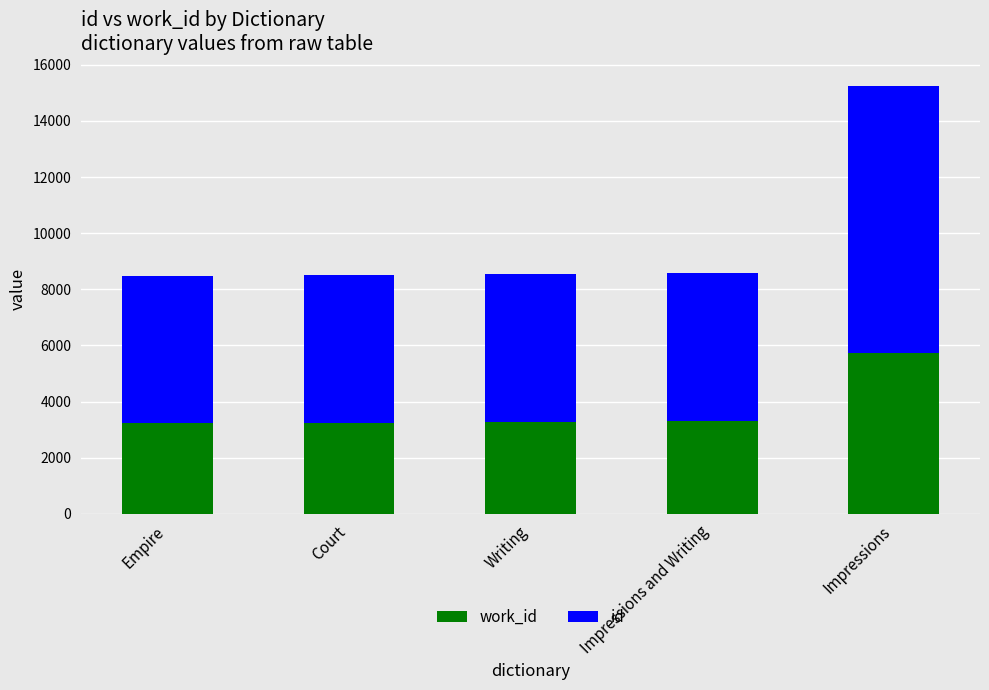

What is the total value across all series at Impressions and Writing?

8576